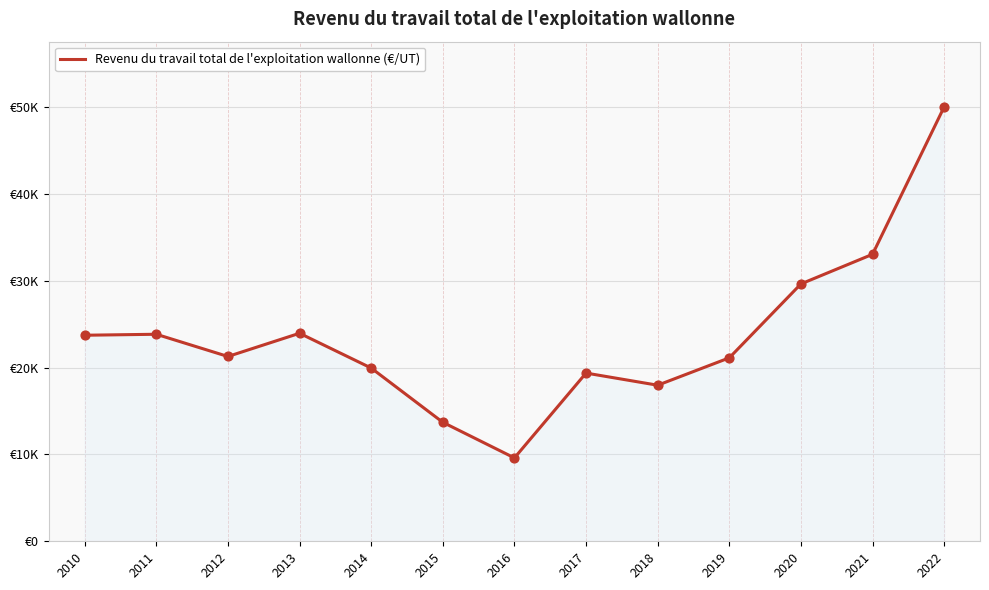

Is this an area chart (filled region under the line)?

Yes